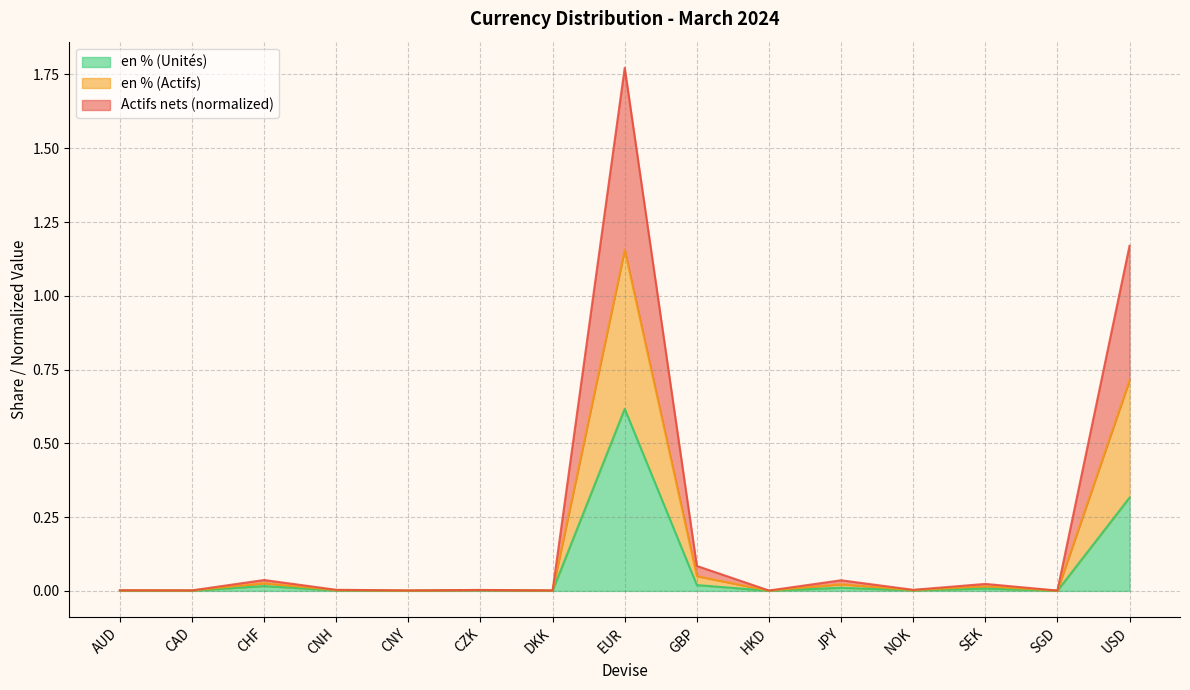

Read the en % (Unités) value at EUR.

0.6